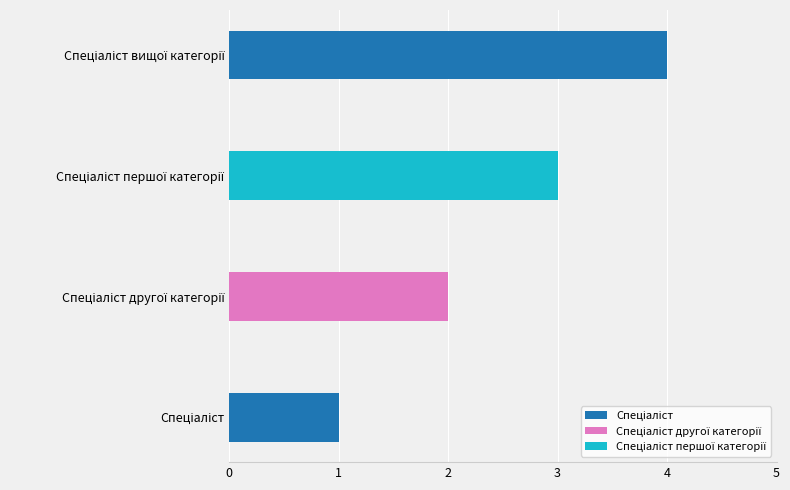

At which category does the chart reach its peak across all series?

Спеціаліст вищої категорії